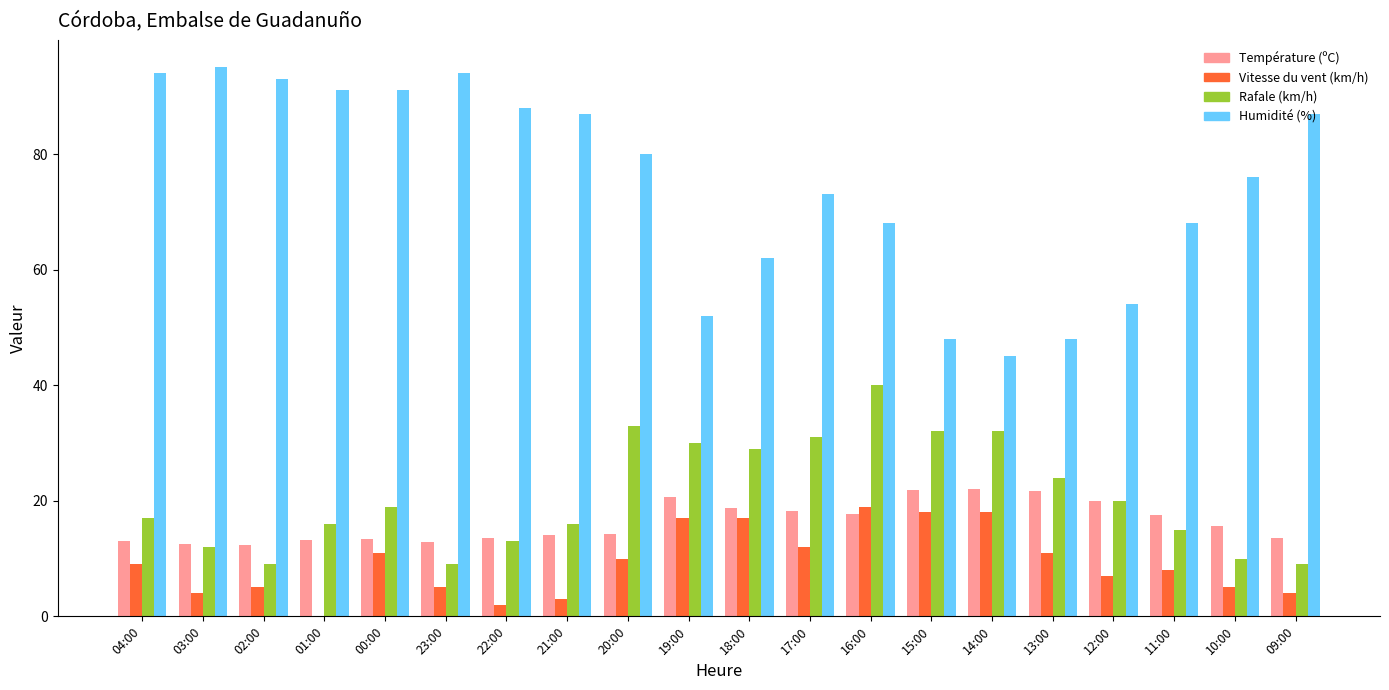

What is the sum of all Température (ºC) values?

327.2